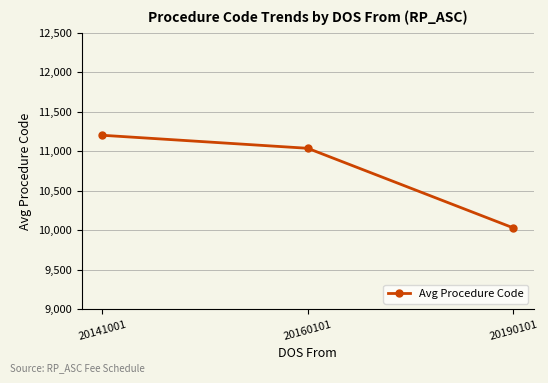

What is the difference between the maximum and minimum values?

1172